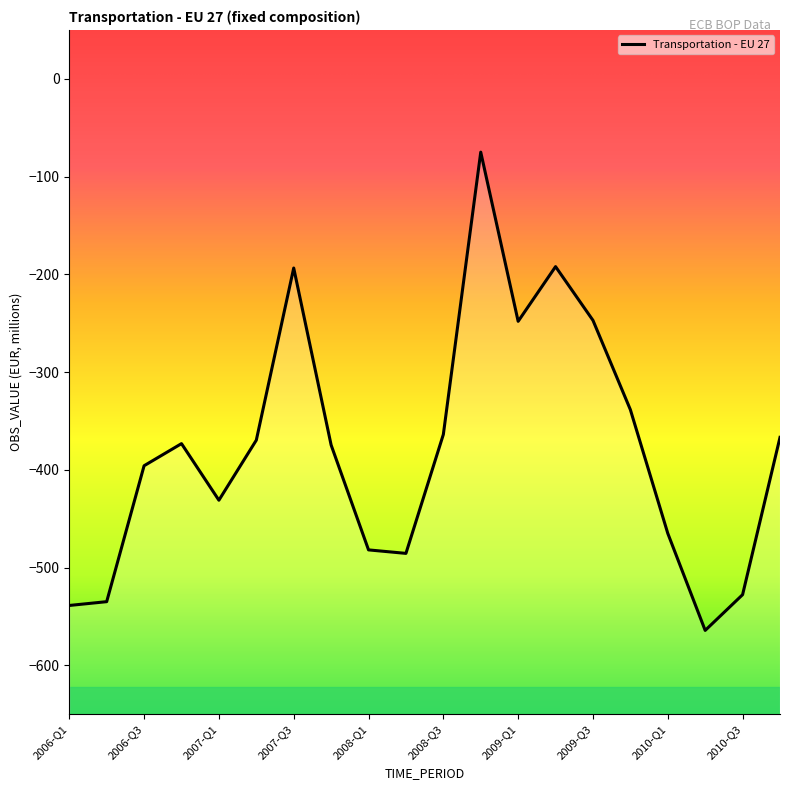

How many values exceed -373?

9